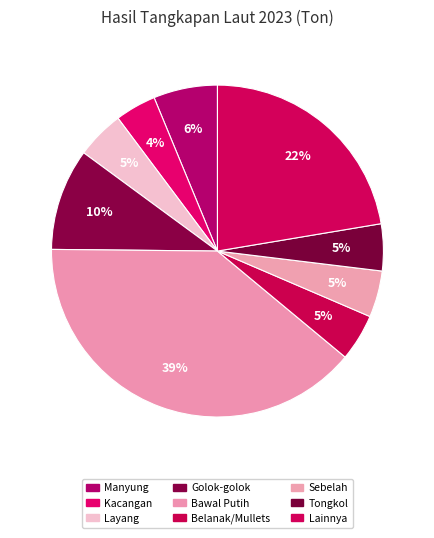

Count the number of slices in the pie.

9